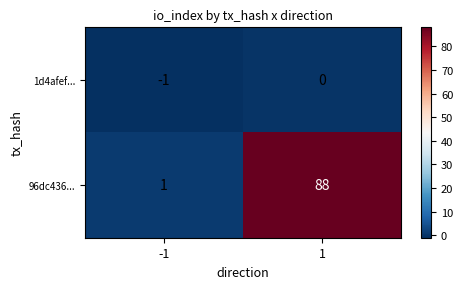

The value of 96dc436... at 1 is 88. True or false?

True